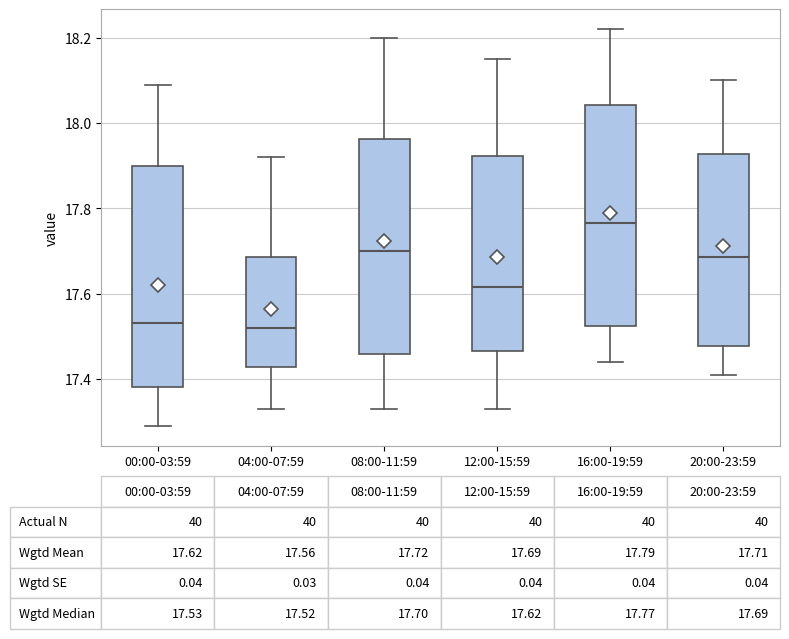

Which box has the highest median line?

16:00-19:59